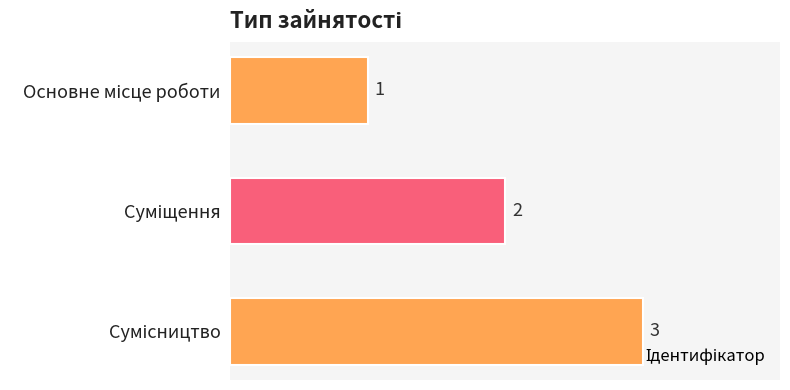

What is the value of the 3rd bar from the top?

3